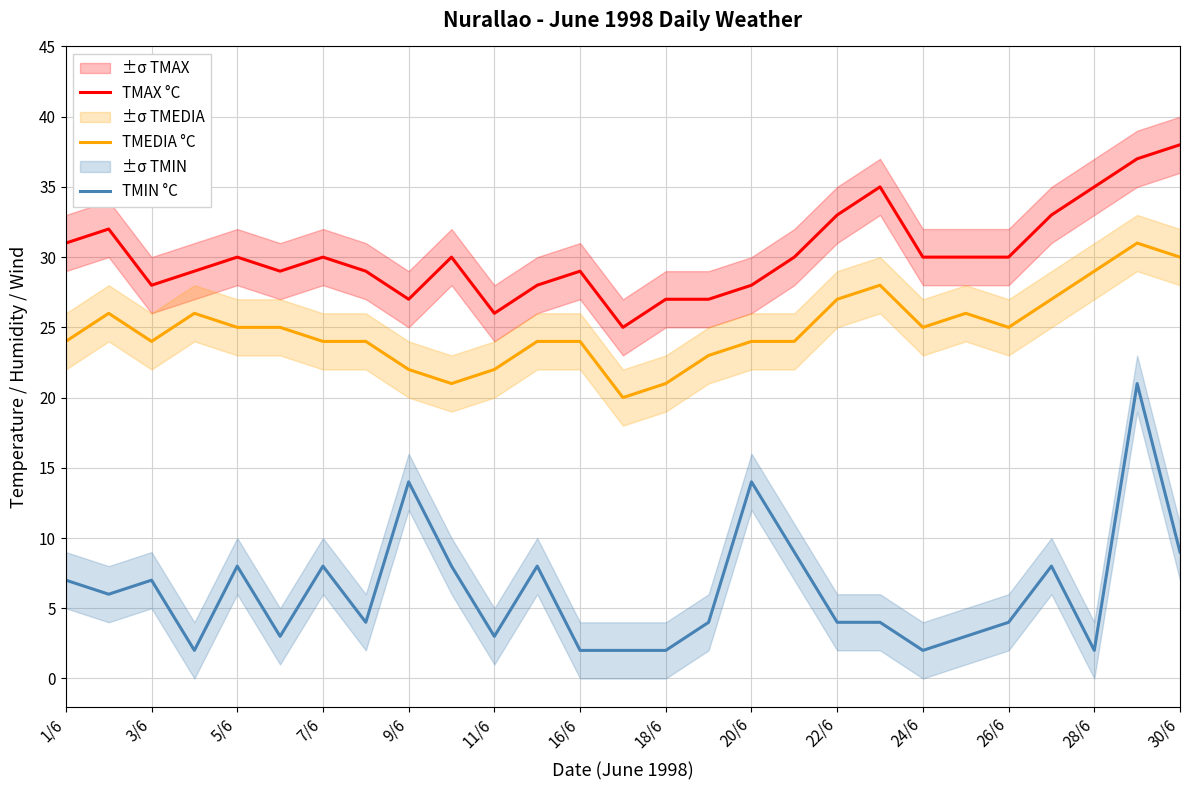

True or false: TMAX °C and TMIN °C cross at least once.

False